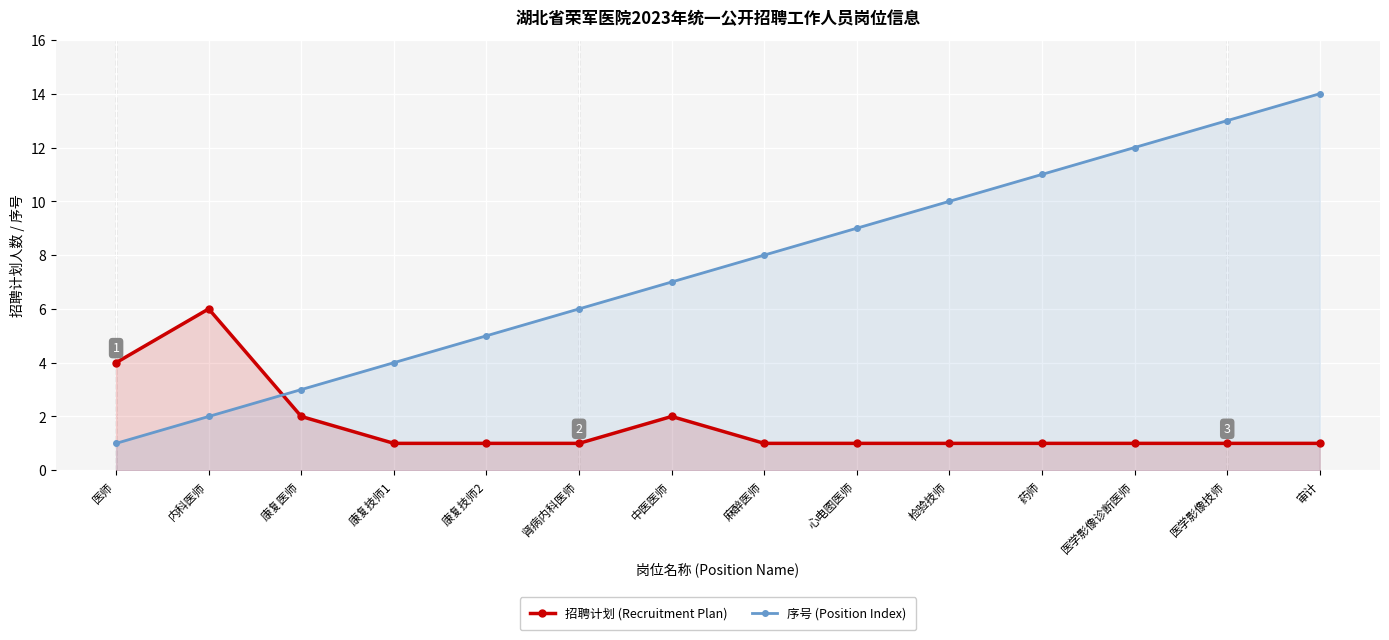

What is the spread (max minus min) of values at 肾病内科医师?

5